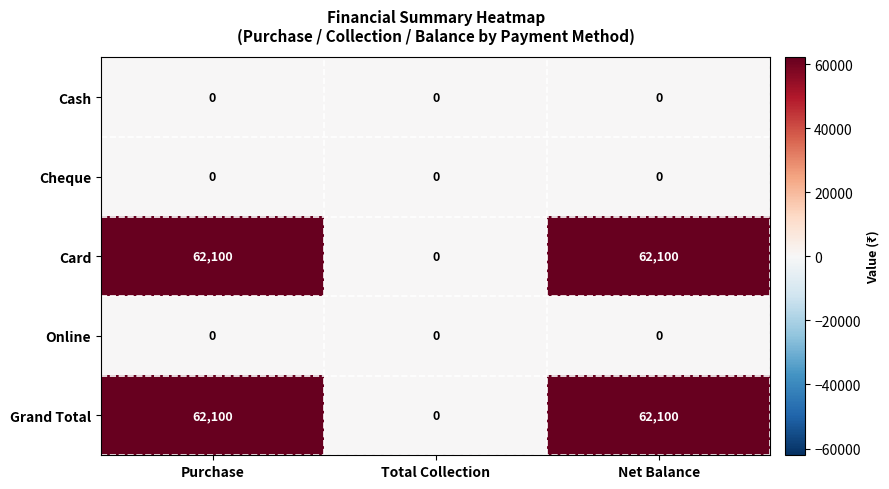

How many Card values are between 0 and 62100?

3